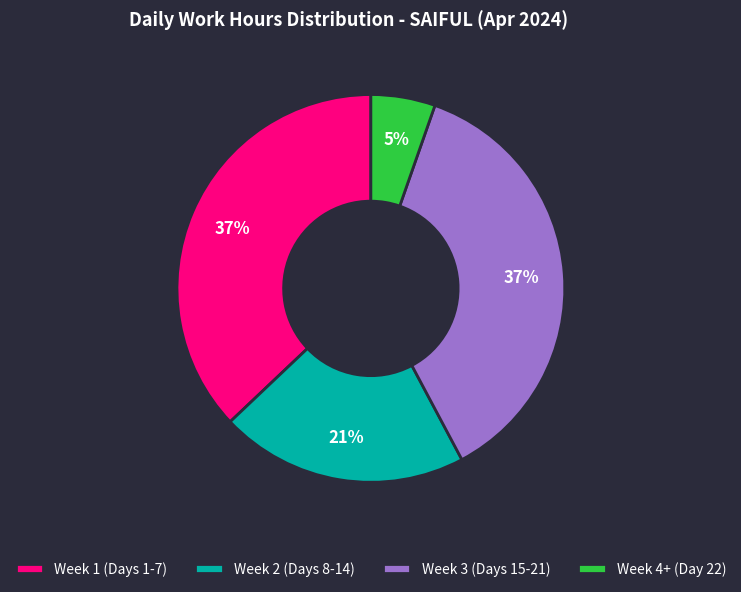

Is there a majority slice in this chart?

No